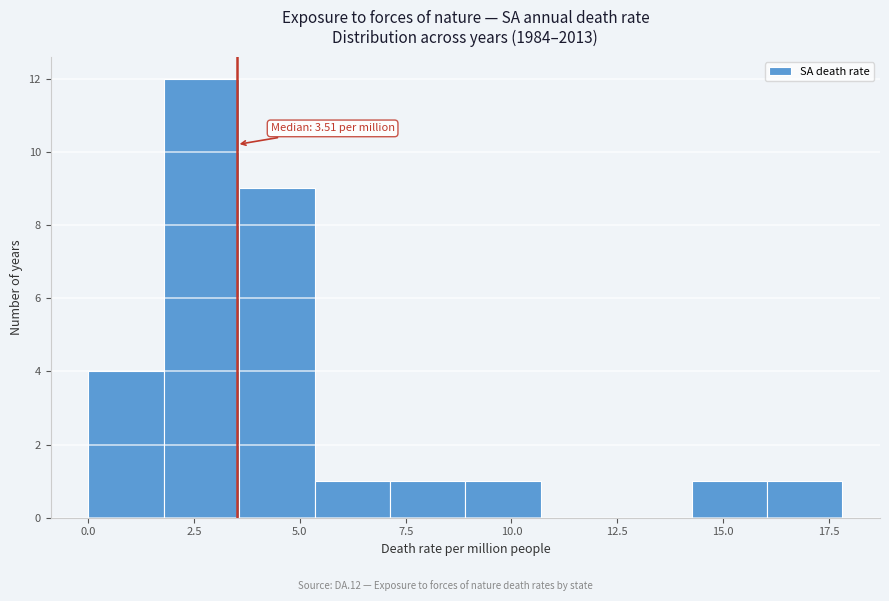

Read against the x-axis, roughly where is the centre of the tallest bar?

2.5